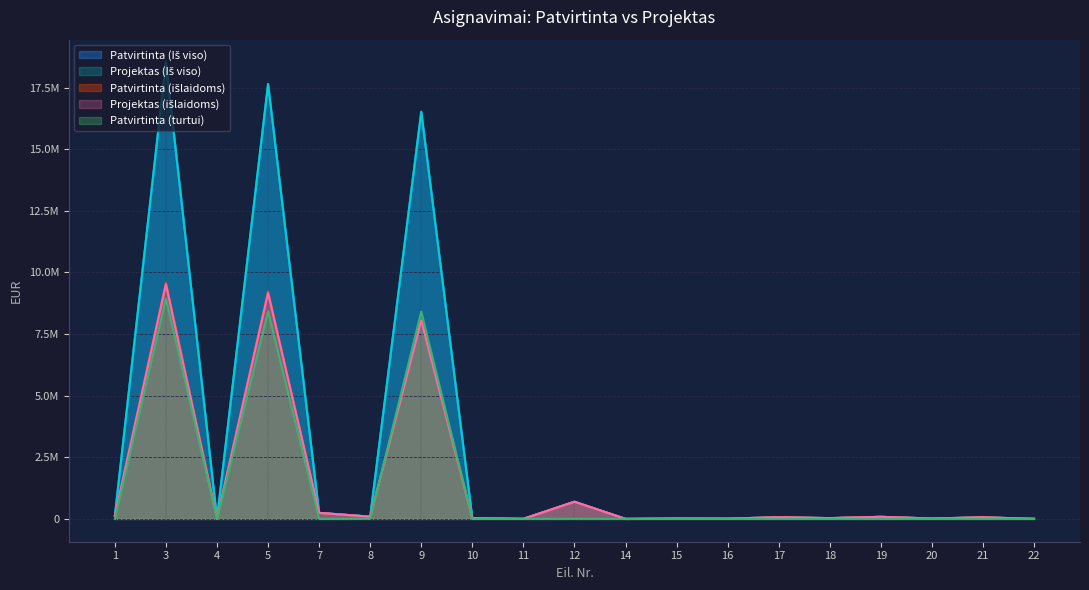

The Projektas (išlaidoms) series shows 1882 at 11. True or false?

False